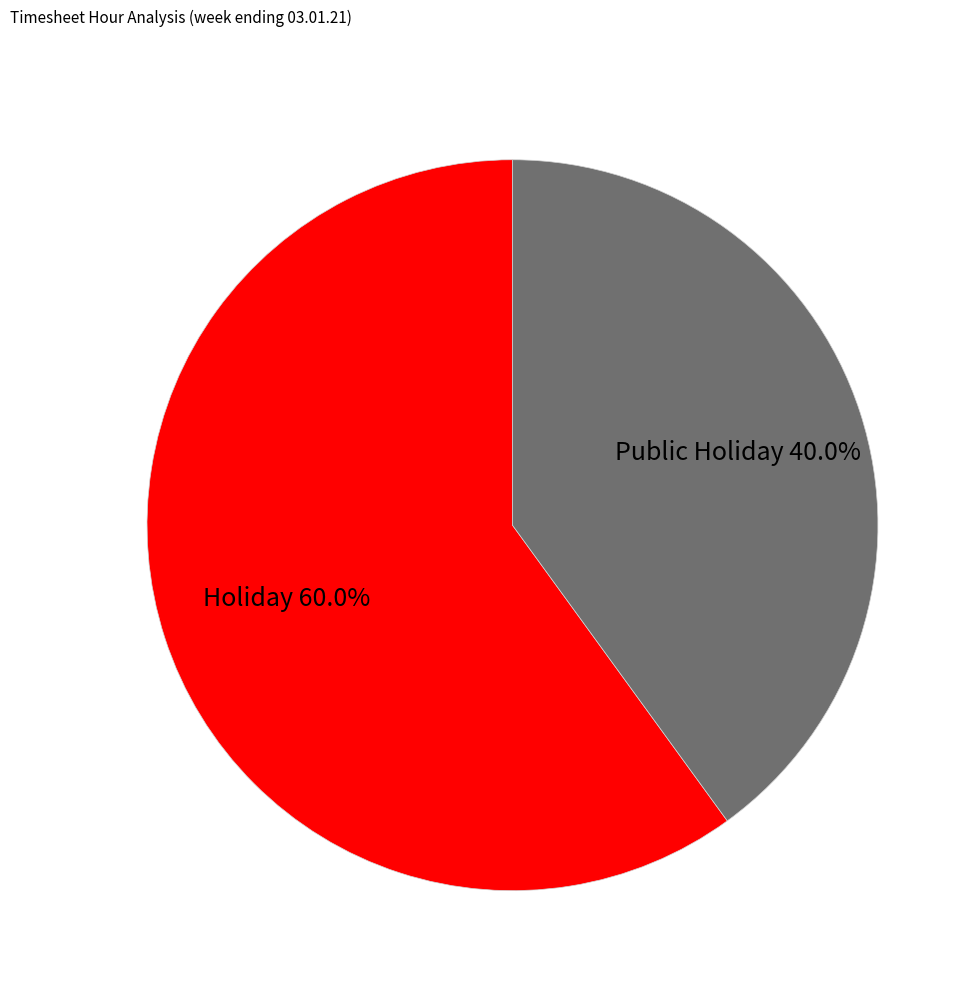

Is there a majority slice in this chart?

Yes